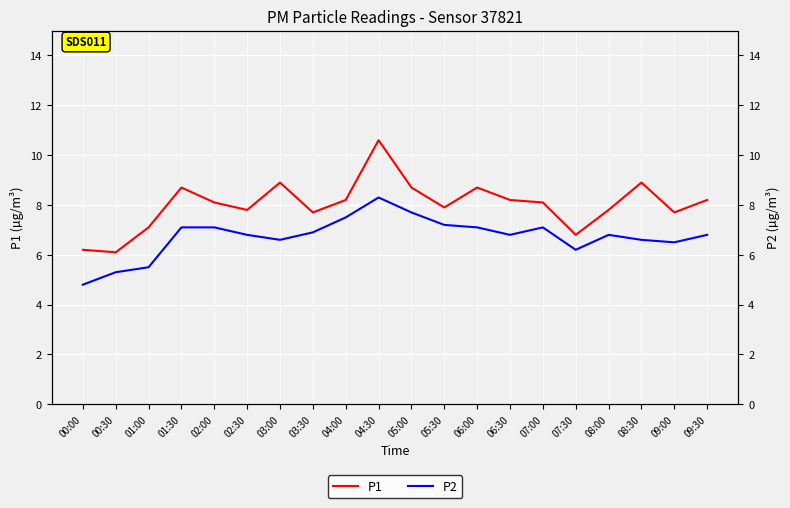

Which has a higher value, 05:30 or 00:00?

05:30